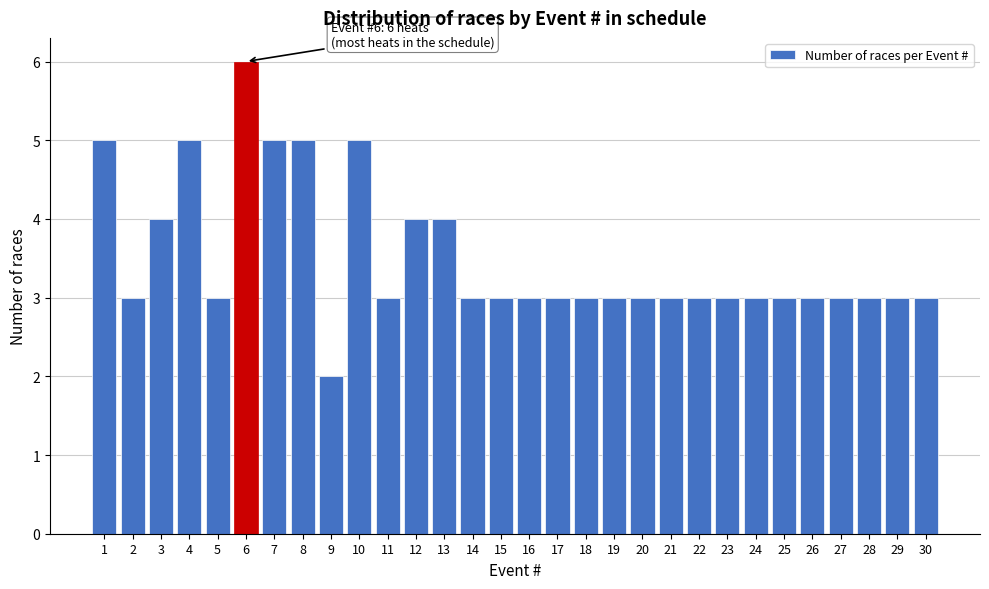

Reading left to right, what are all the values shown in this chart?

5	3	4	5	3	6	5	5	2	5	3	4	4	3	3	3	3	3	3	3	3	3	3	3	3	3	3	3	3	3